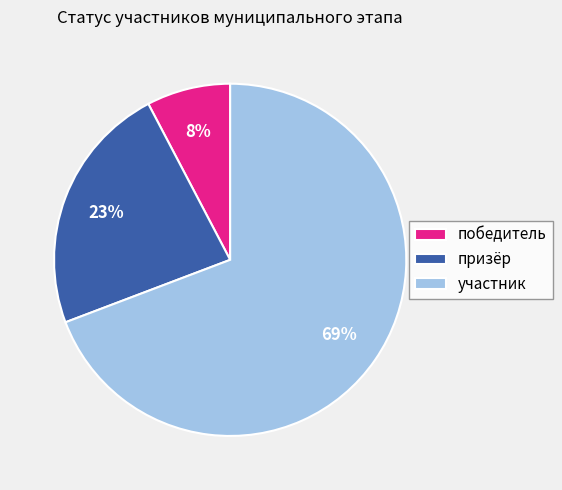

To the nearest percent, what is the combined percentage of призёр and участник?

92%